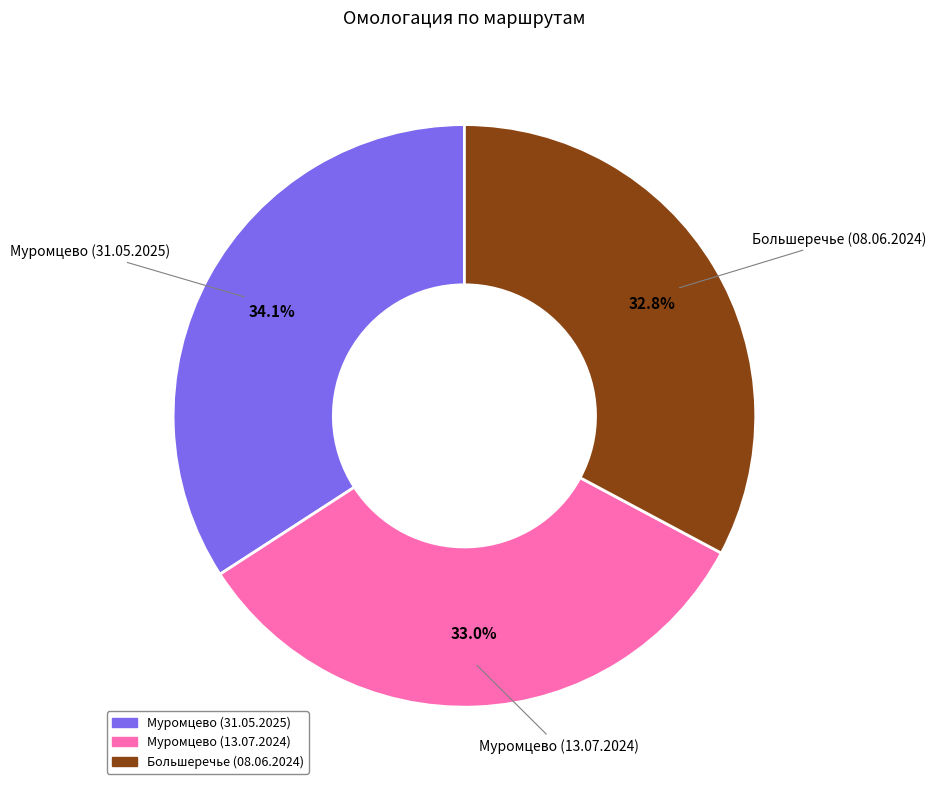

What is the ratio of the value at Большеречье (08.06.2024) to the value at Муромцево (31.05.2025)?

1.0